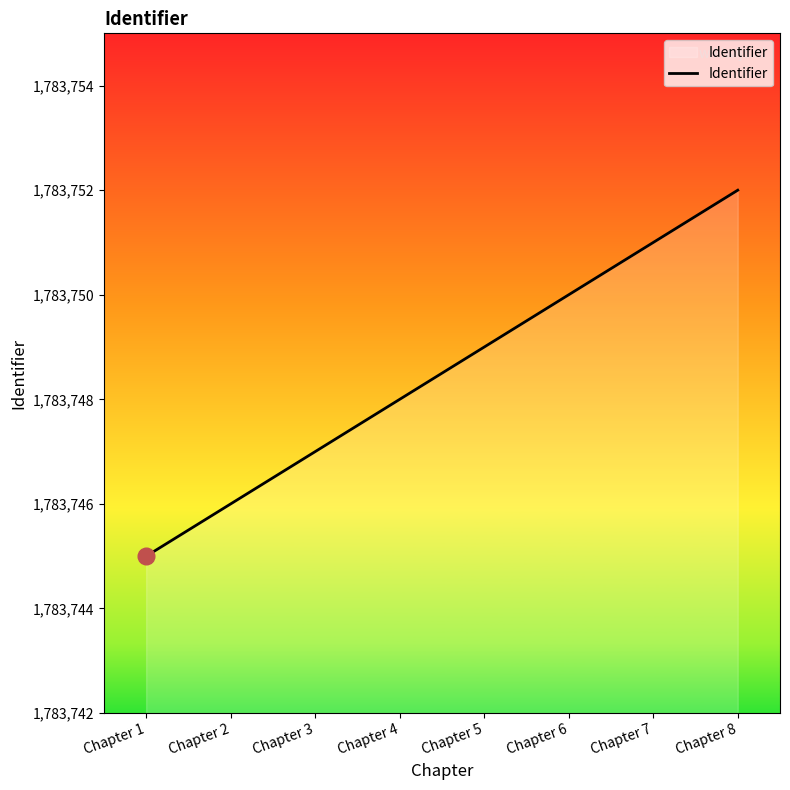

List the labels in order of value, largest first.

Chapter 8, Chapter 7, Chapter 6, Chapter 5, Chapter 4, Chapter 3, Chapter 2, Chapter 1